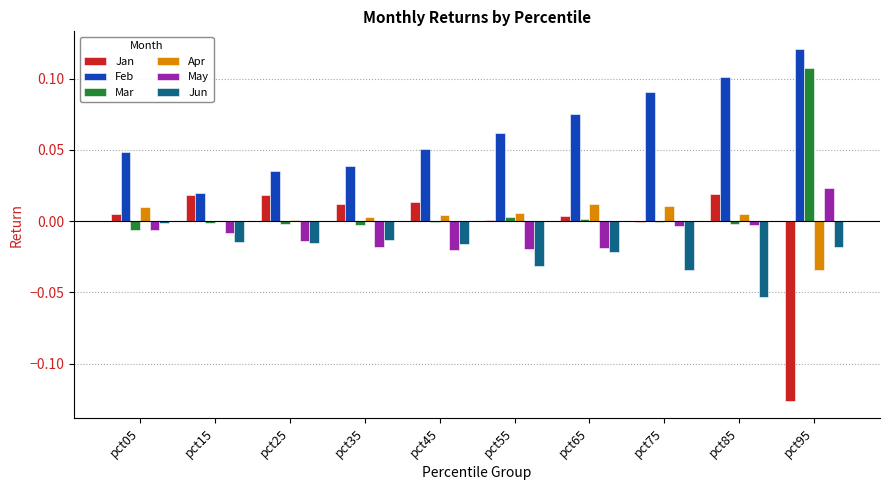

The May series shows -0.0 at pct15. True or false?

True